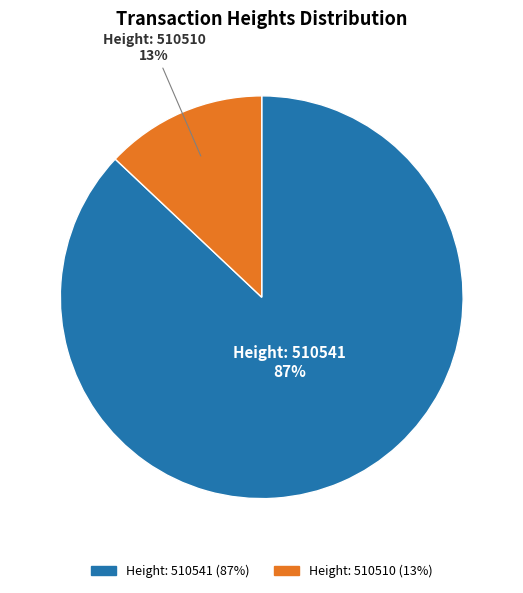

Between Height: 510541 and Height: 510510, which is larger?

Height: 510541